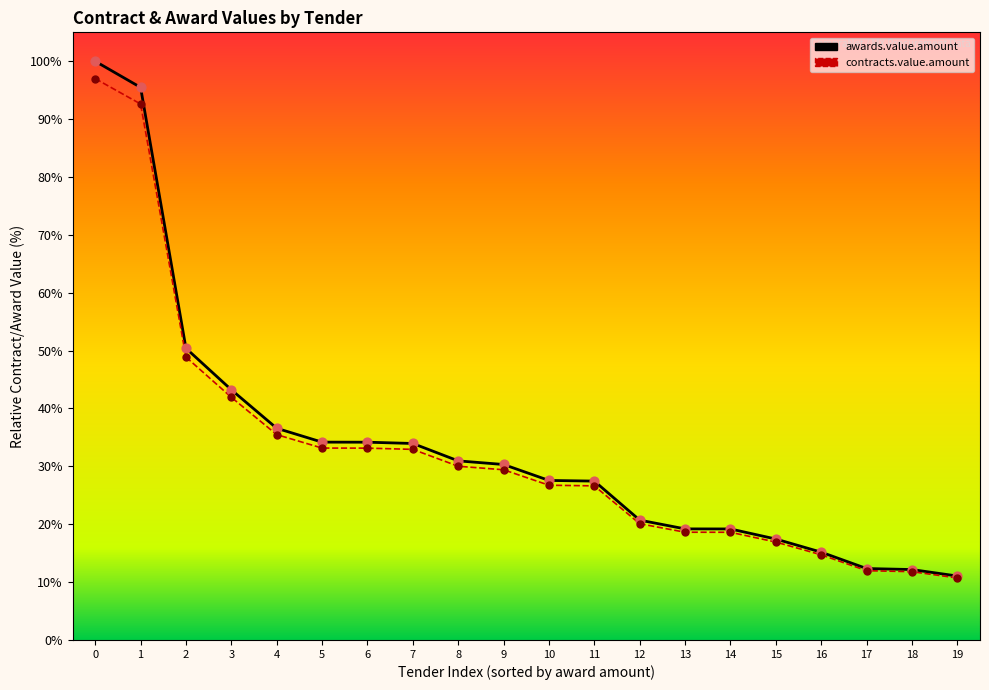

What are all the series names shown in the legend?

awards.value.amount, contracts.value.amount